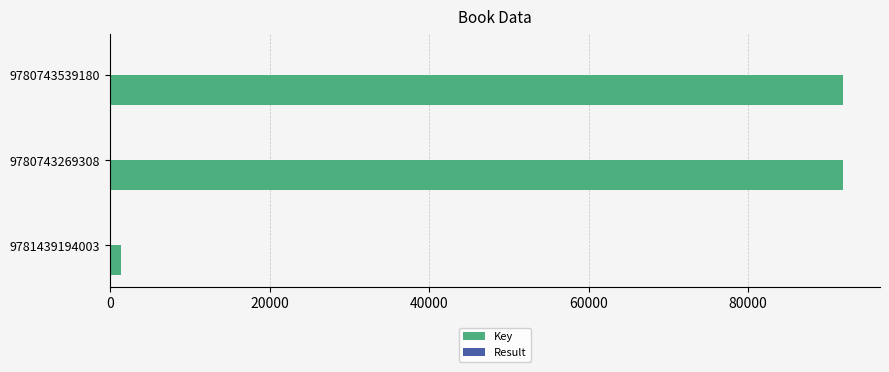

Which series has the largest total across all categories?

Key